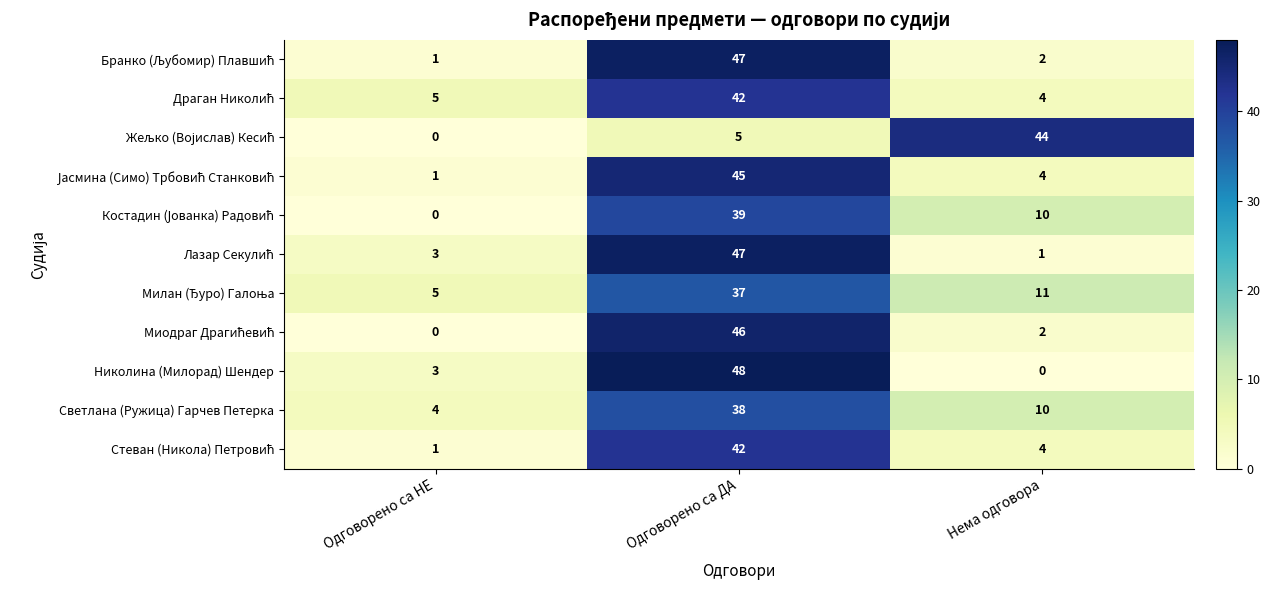

What is the spread (max minus min) of values at Нема одговора?

44